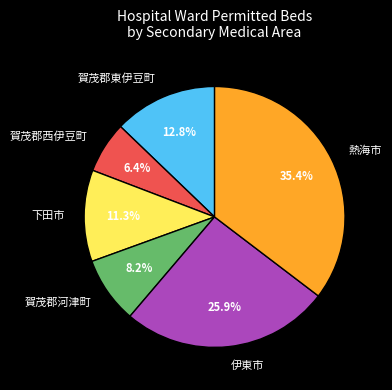

To the nearest percent, what is the average slice percentage?

17%